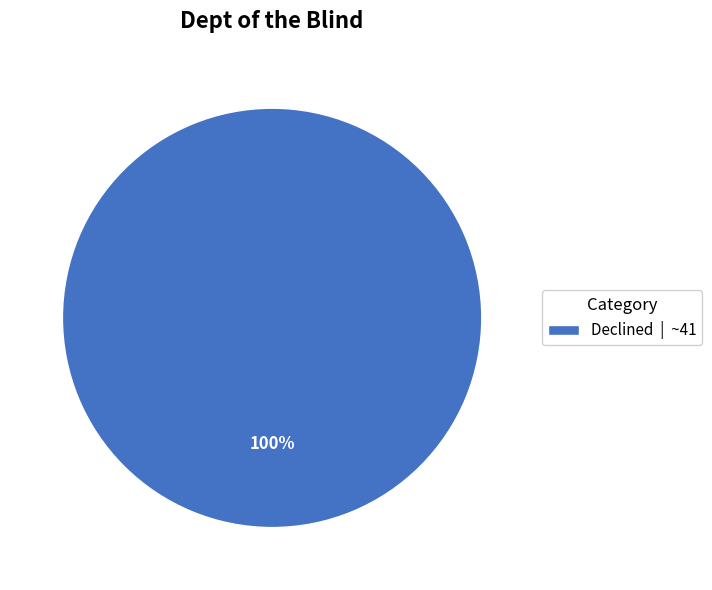

What is the majority slice?

Declined | ~41